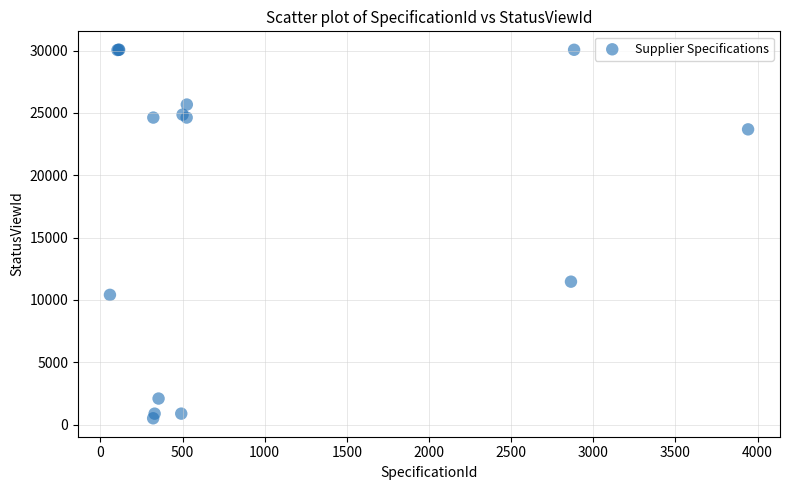

What Y value in the scatter plot is closest to 15282?

11461